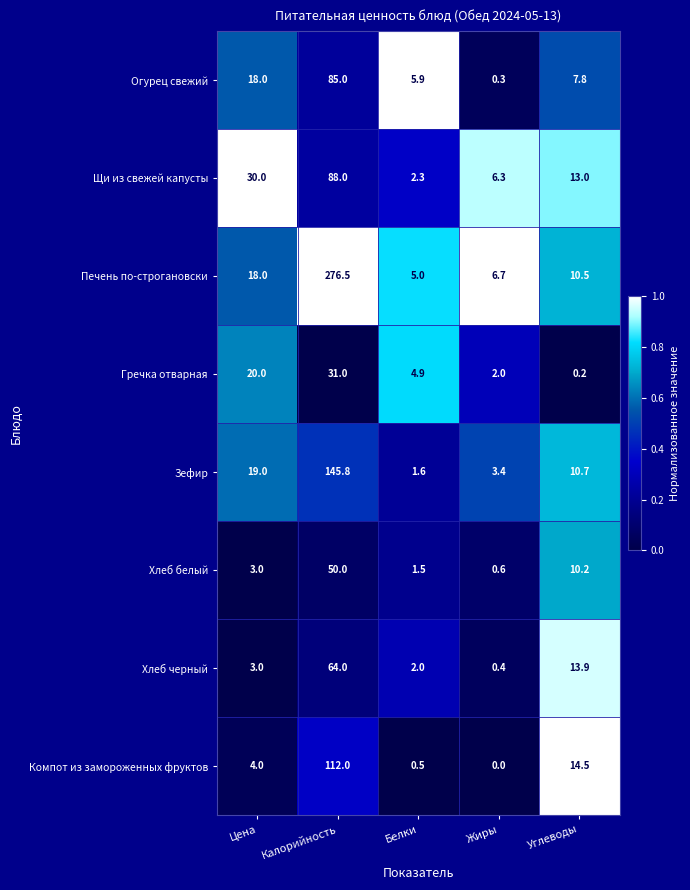

Count the number of data series in this chart.

8